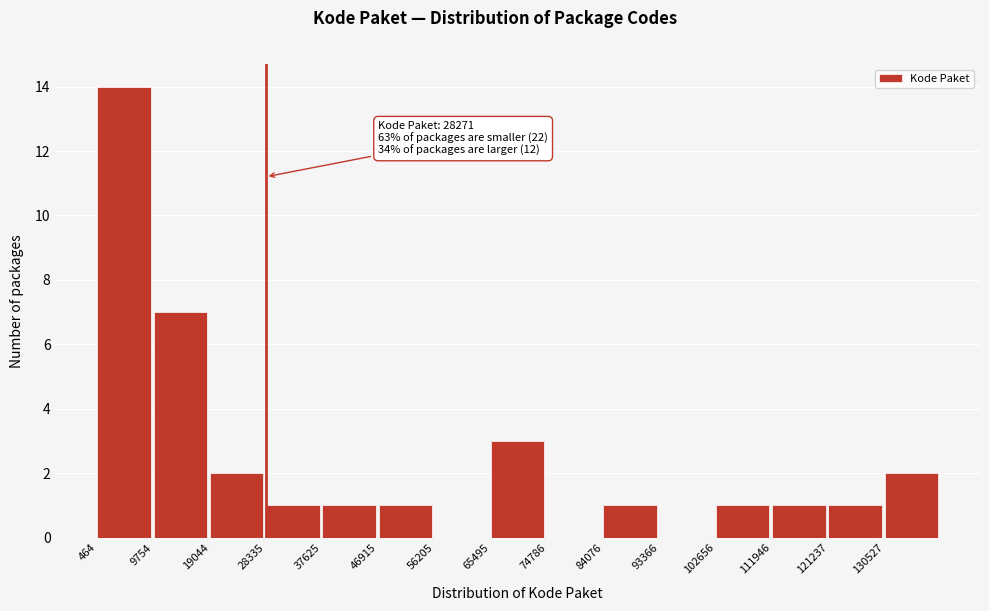

Which range on the x-axis has the tallest bar?

0 to 10000